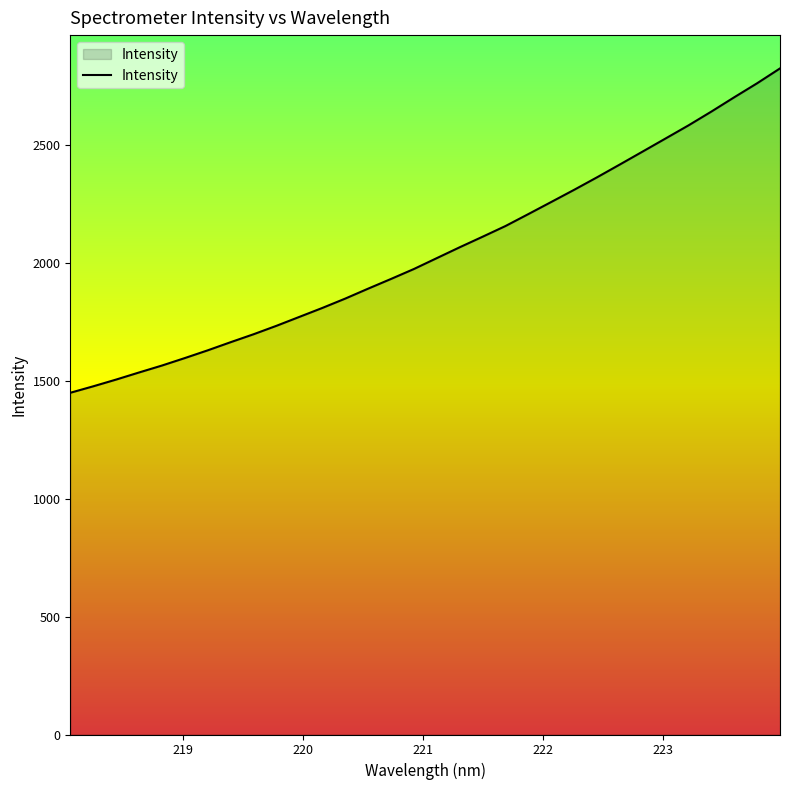

What is the greatest value displayed?

2826.0